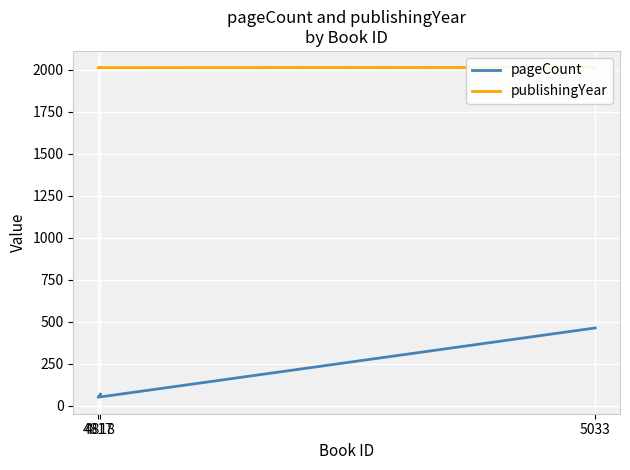

Is it true that pageCount equals 95 at 4818?

False